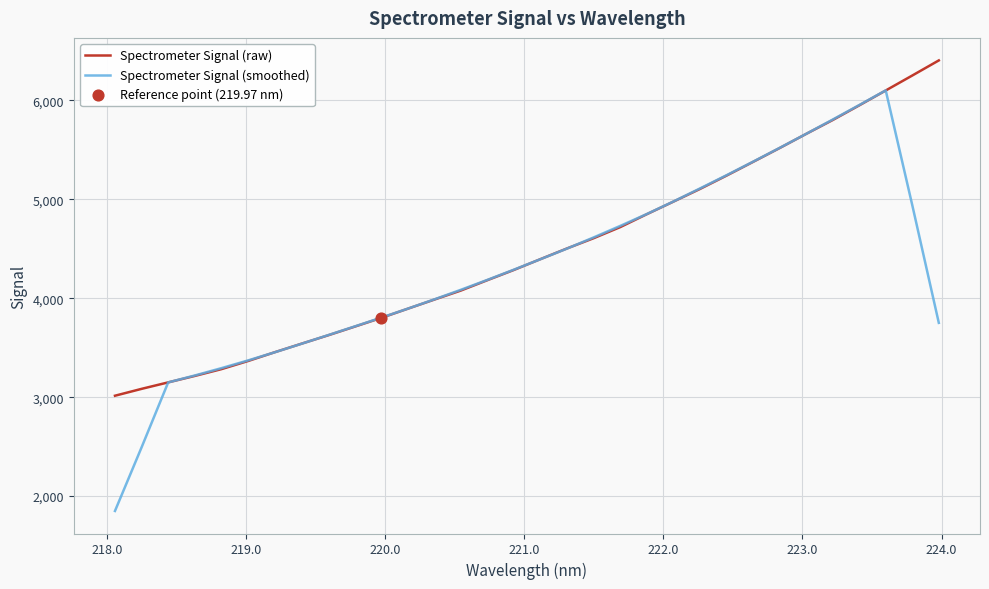

Which series has the largest range (max minus min)?

Spectrometer Signal (smoothed)